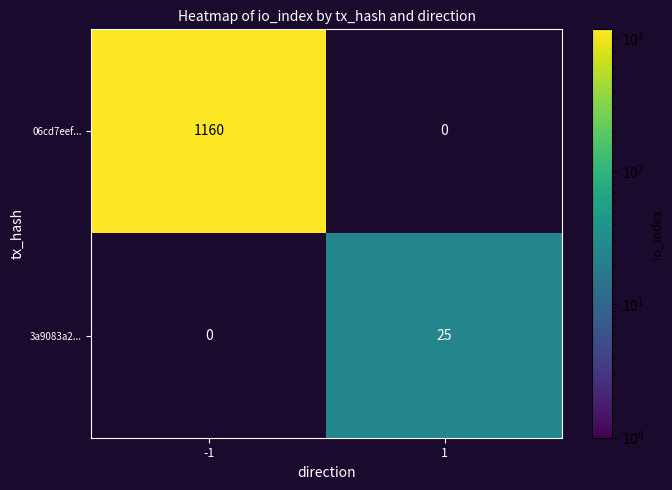

Which series changed the most between -1 and 1?

06cd7eef...